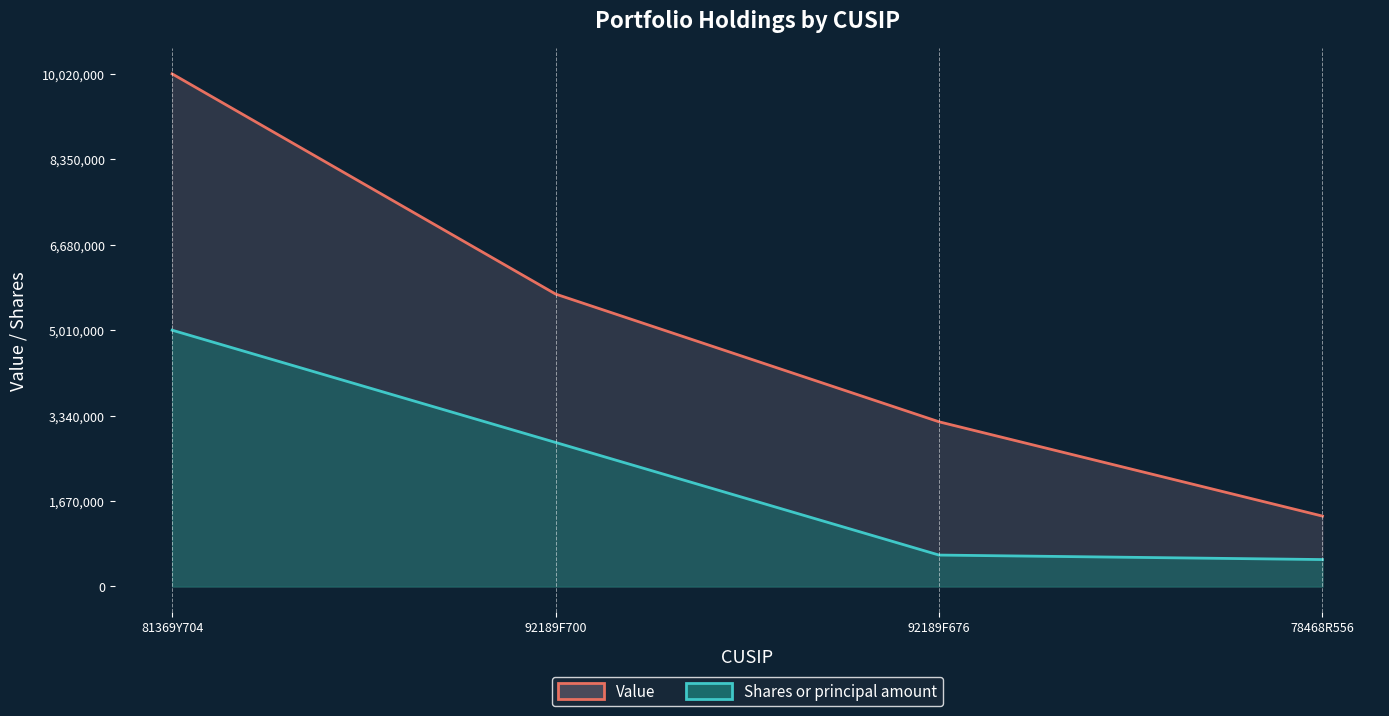

How many series are shown in this chart?

2